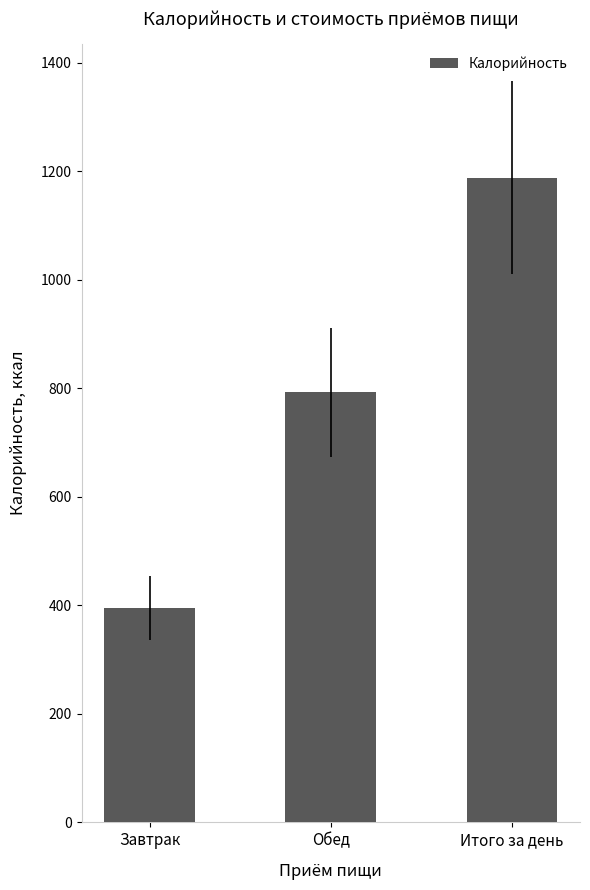

What is the label of the 2nd bar from the left?

Обед